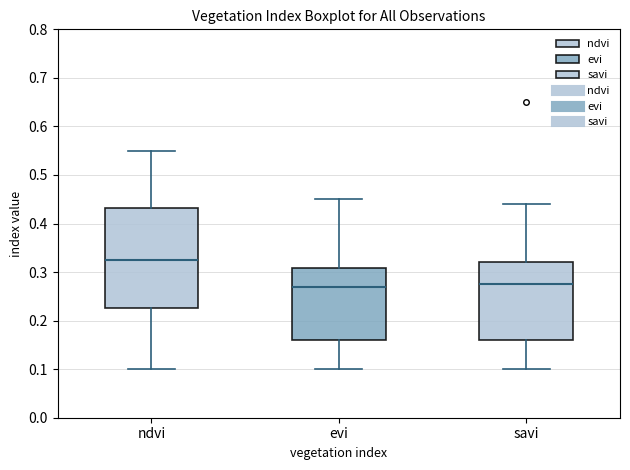

Where is the lower edge of the box for evi on the y-axis? The values are not printed on the chart, so give them approximately, as read against the axis.

0.16